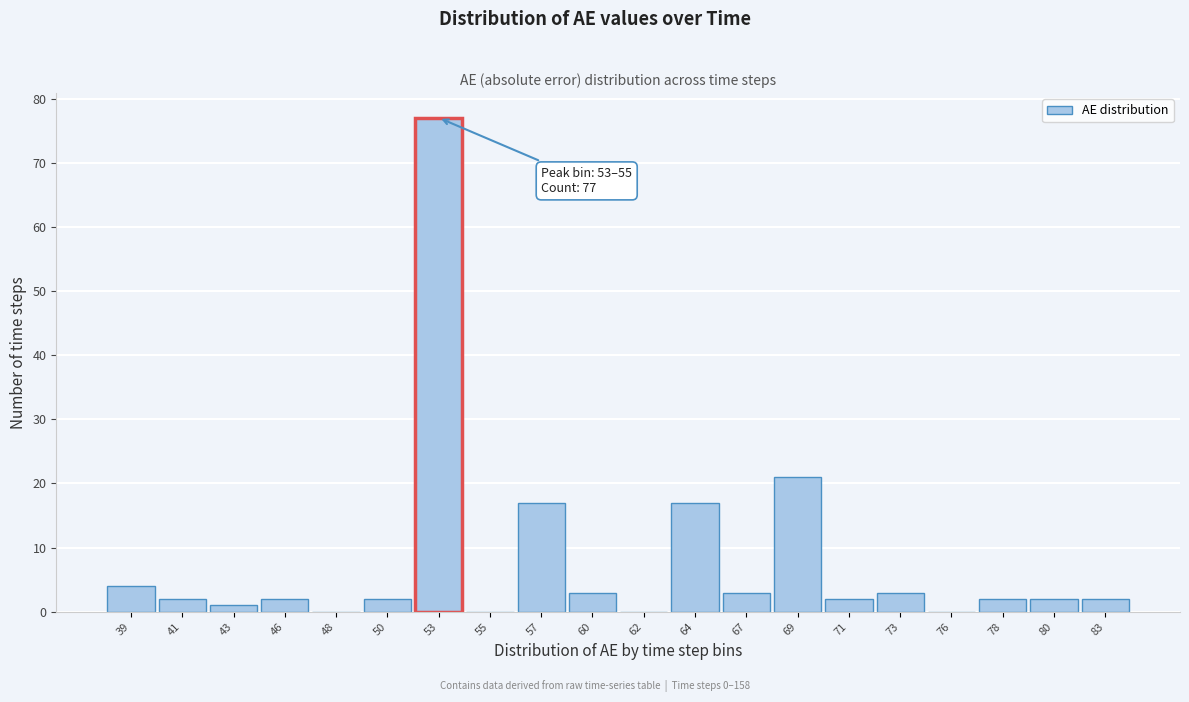

Reading right to left, list all the values displayed in this chart.

83=2	80=2	78=2	76=0	73=3	71=2	69=21	67=3	64=17	62=0	60=3	57=17	55=0	53=77	50=2	48=0	46=2	43=1	41=2	39=4